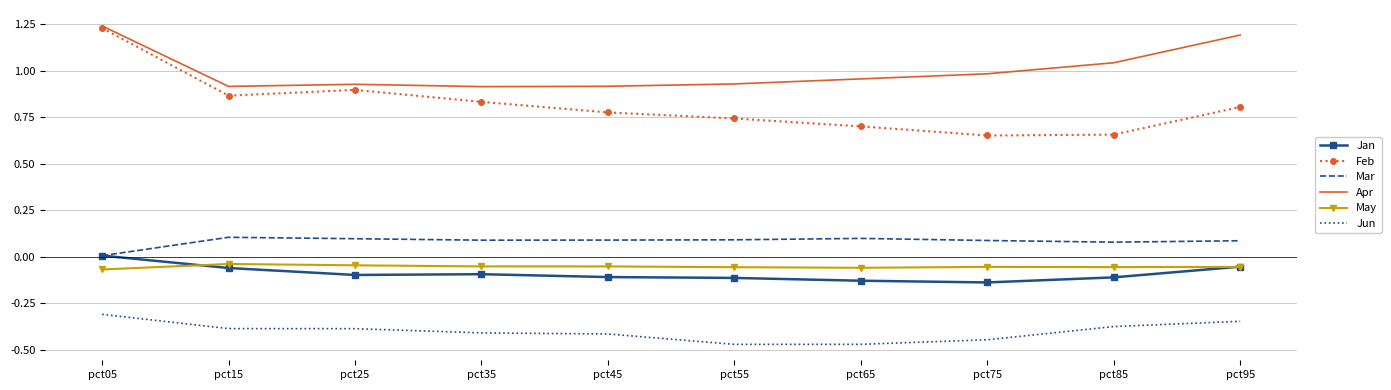

Is the value of May at pct85 greater than the value of Jun at pct65?

Yes